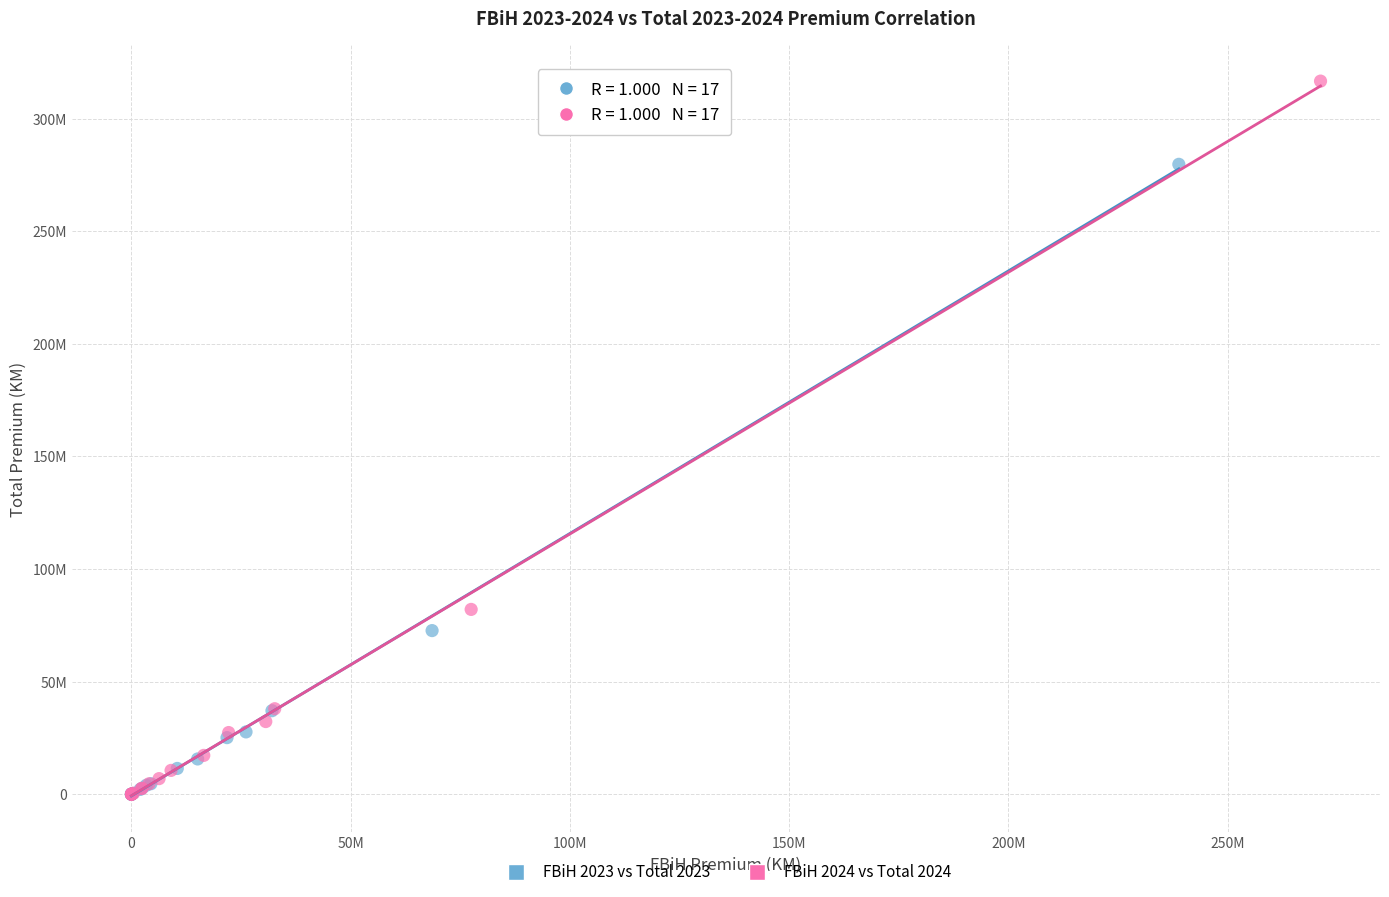

What are all the series names shown in the legend?

FBiH 2023 vs Total 2023, FBiH 2024 vs Total 2024